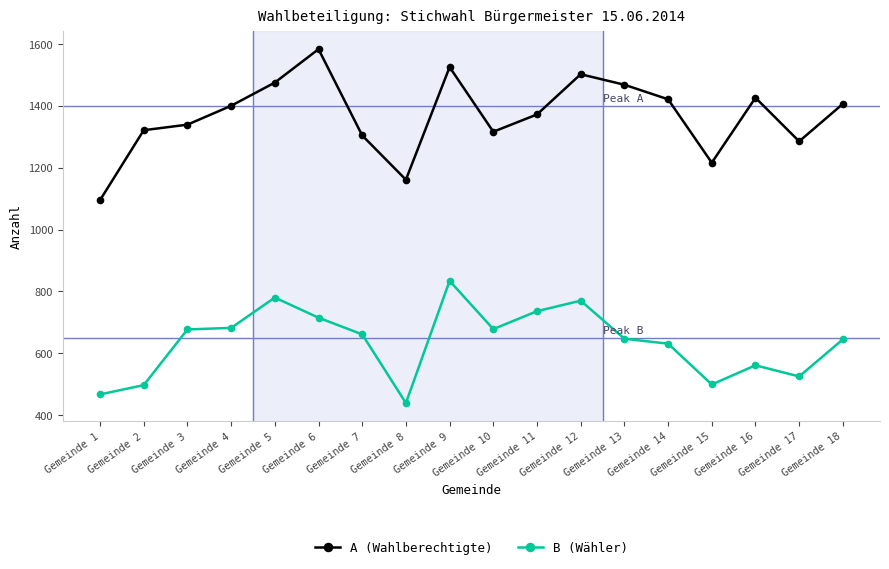

Is this an area chart (filled region under the line)?

No